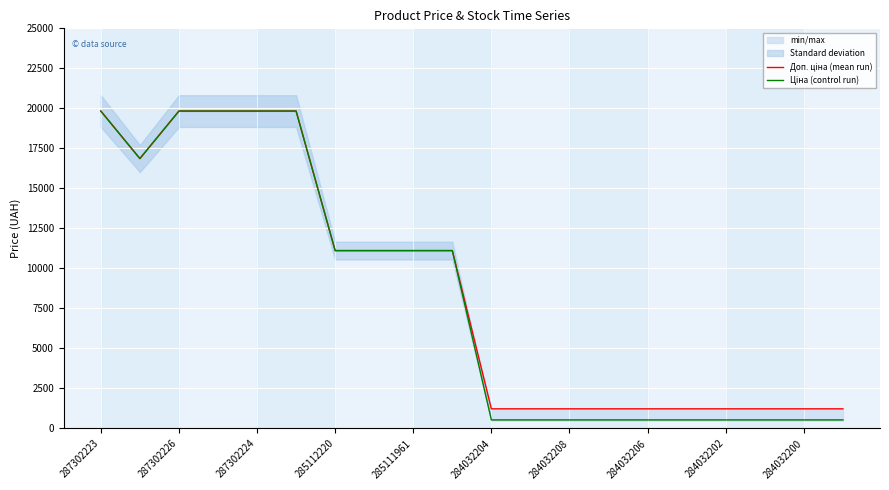

True or false: Ціна (control run) and Доп. ціна (mean run) intersect in this chart.

False